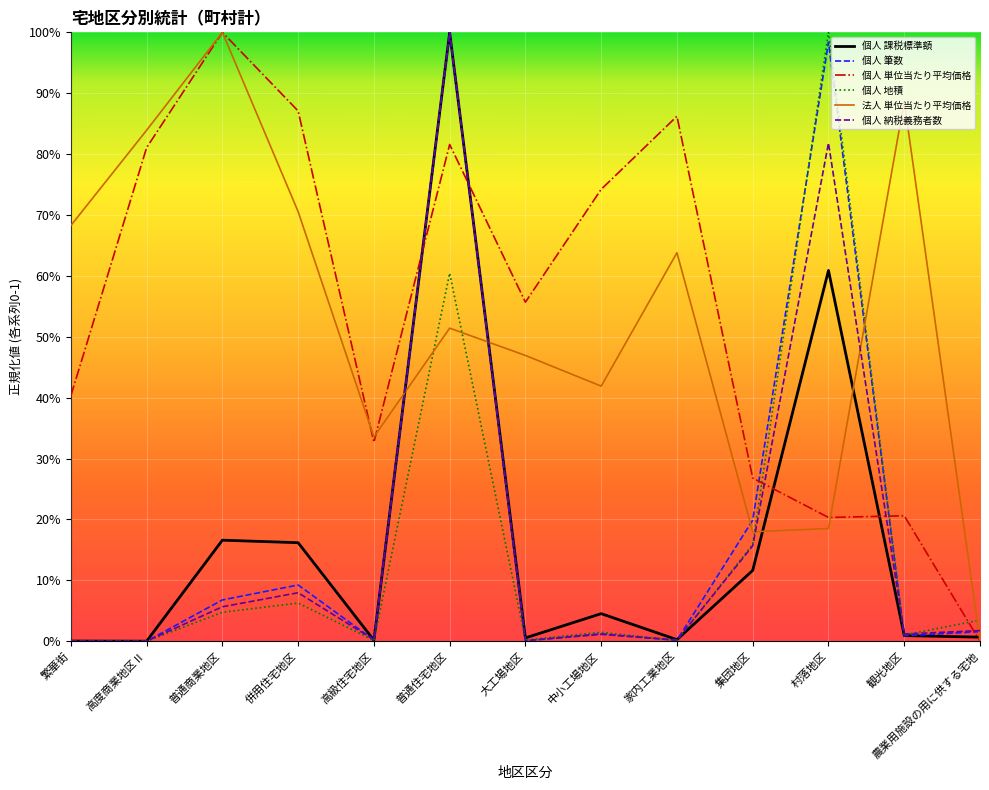

Is this an area chart (filled region under the line)?

No